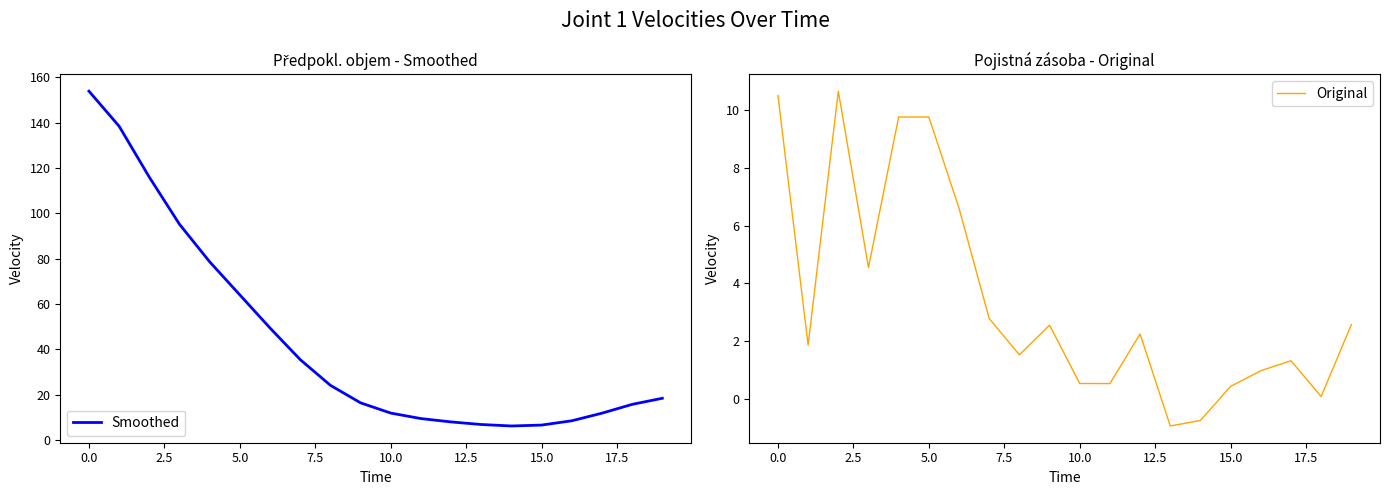

Which series has the largest total across all categories?

Smoothed